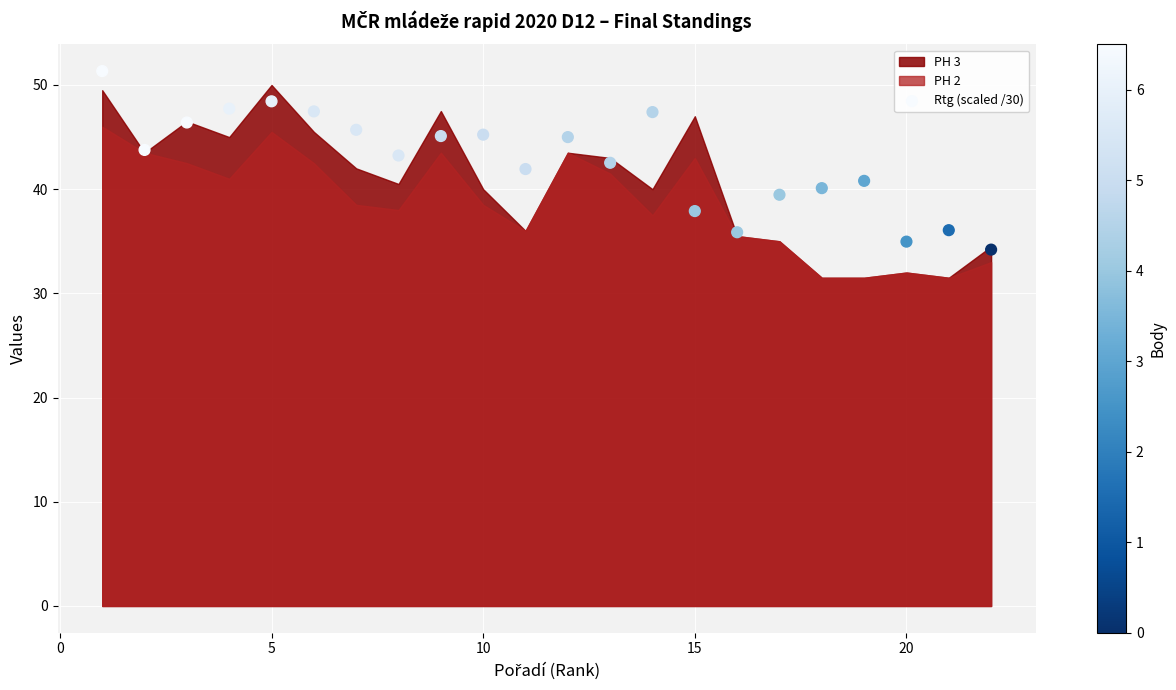

What is the range of X values (max minus min)?

21.0